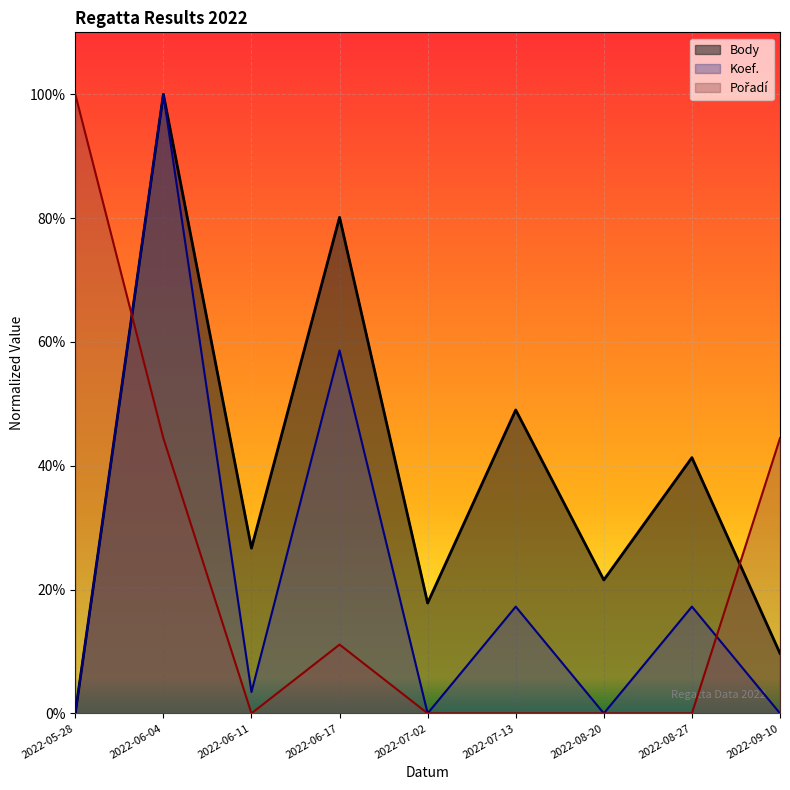

What is the average value of the Body series?

38.5